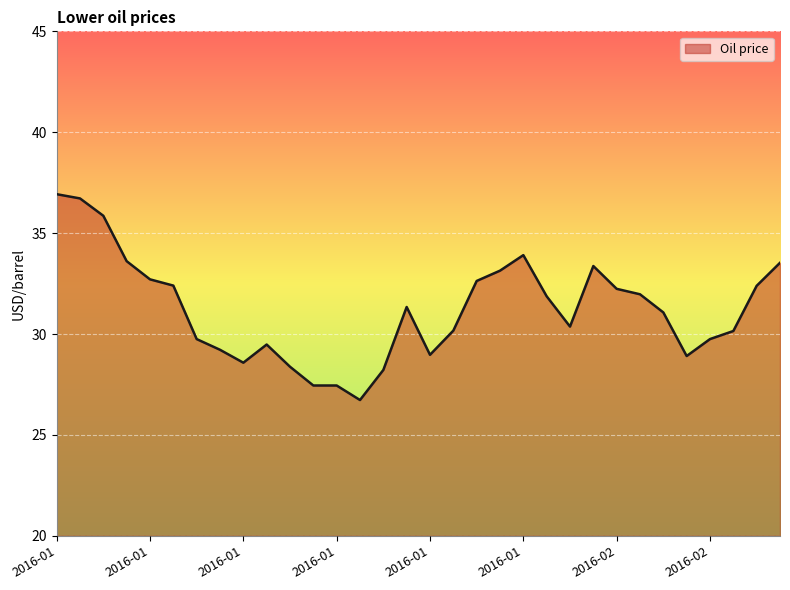

What is the greatest value displayed?

36.9